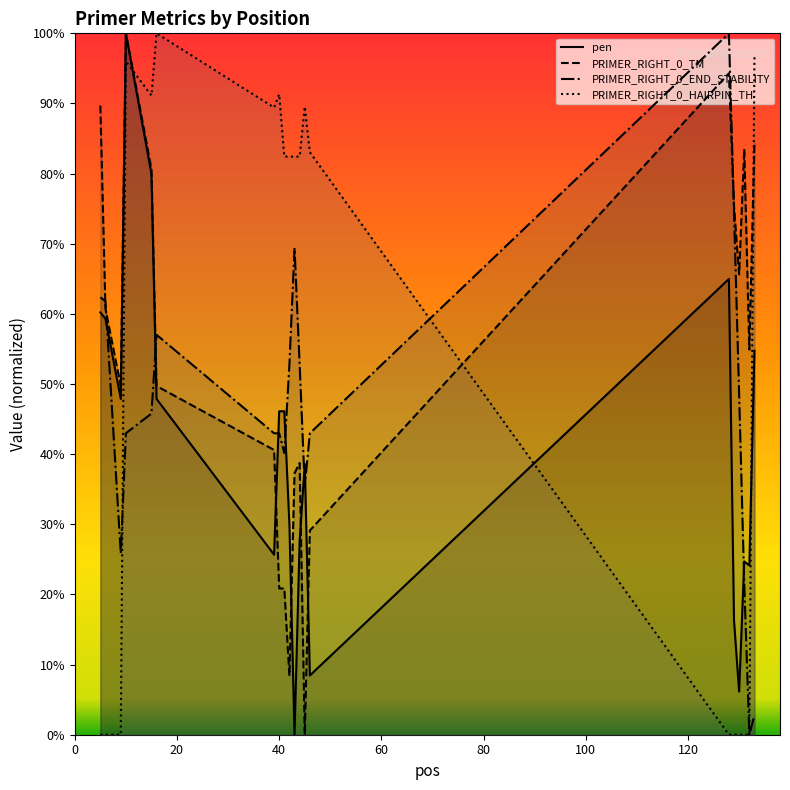

Does the chart display data point markers on the line(s)?

No